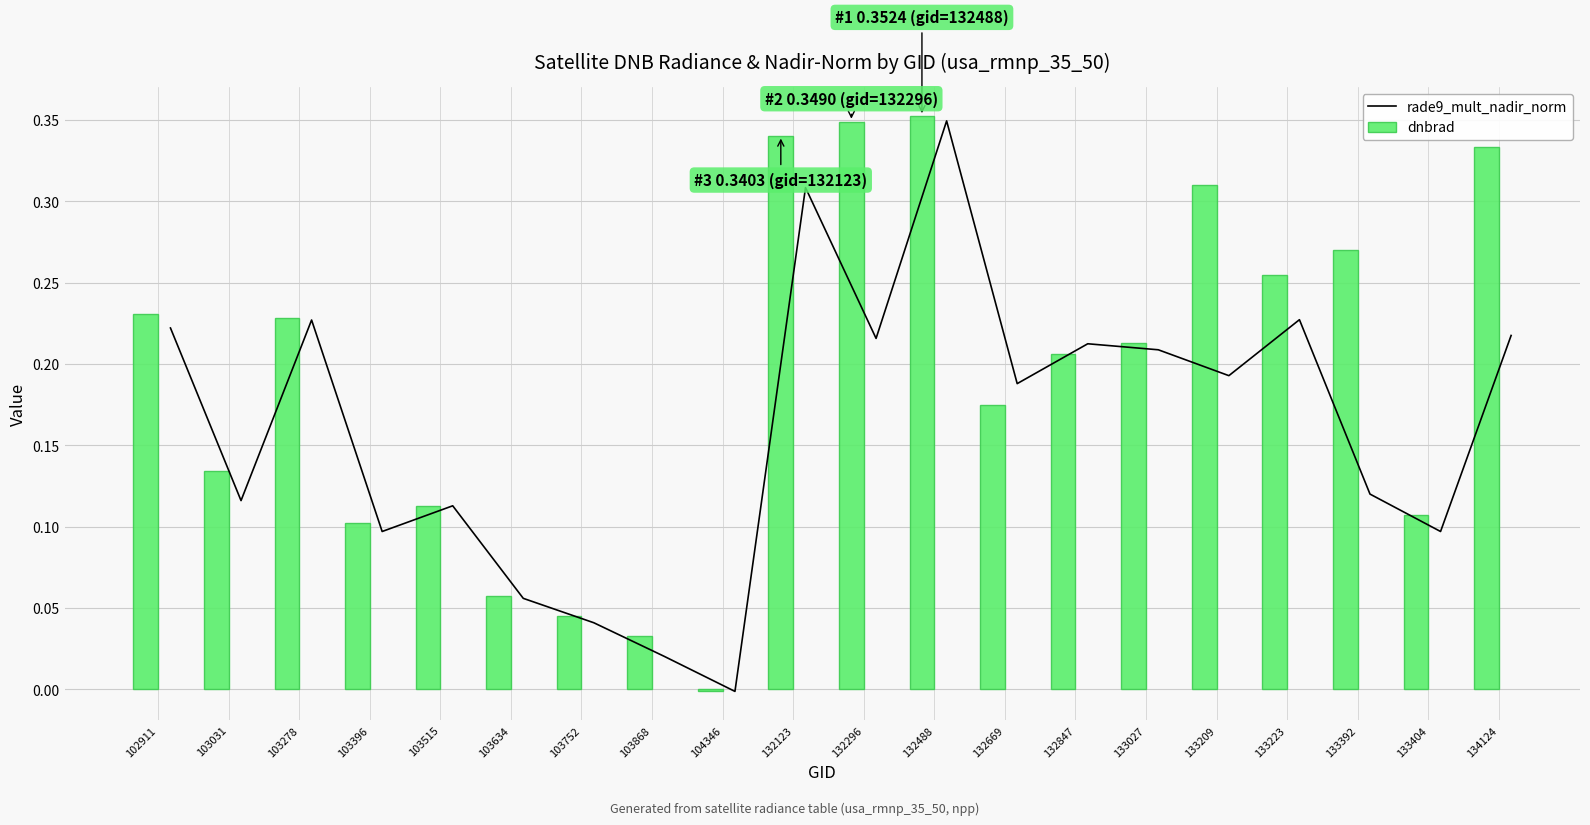

The dnbrad series shows 0.6 at 132296. True or false?

False